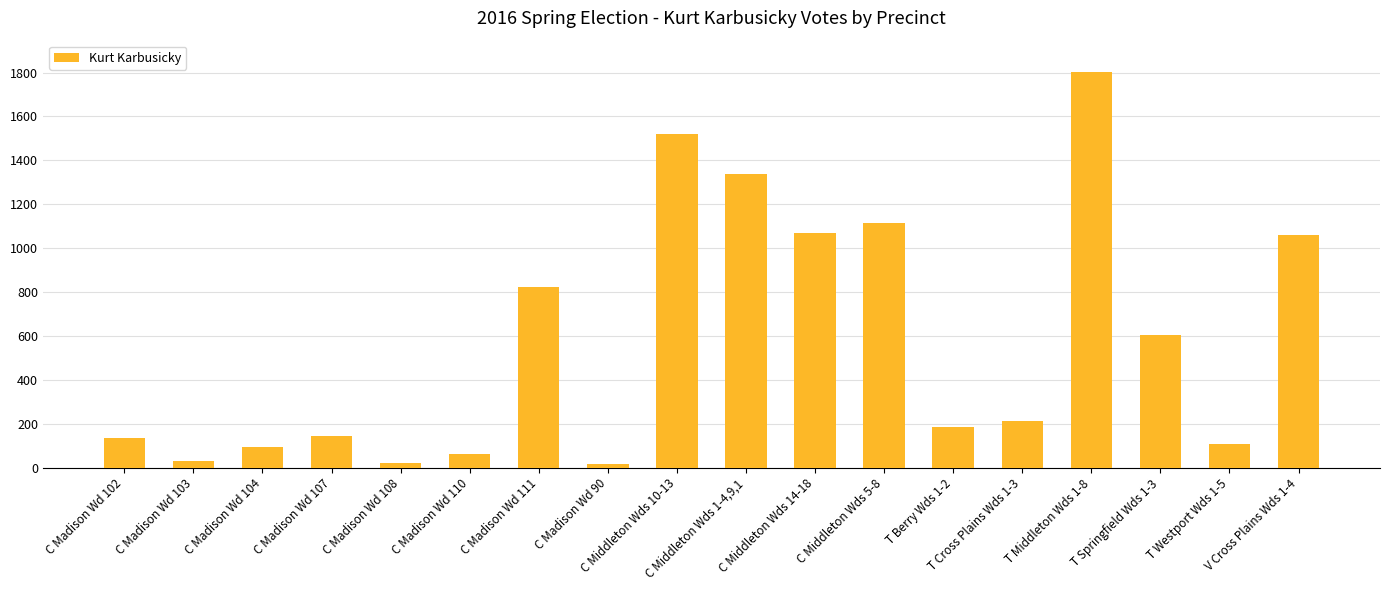

What is the greatest value displayed?

1801